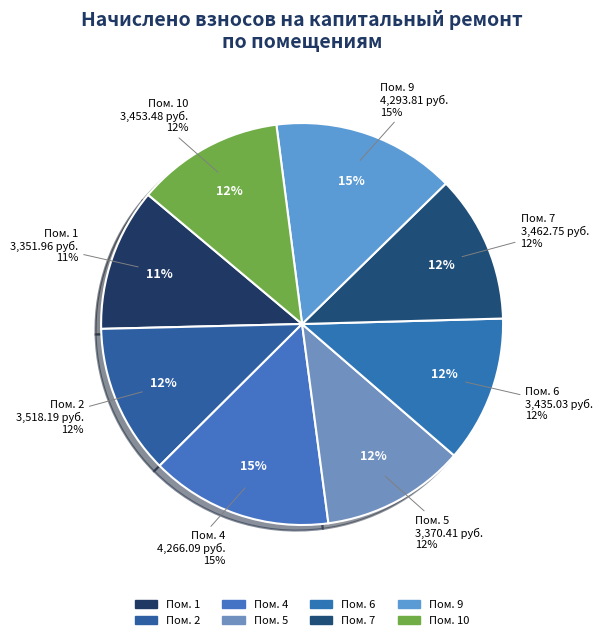

How many segments does this pie chart have?

8